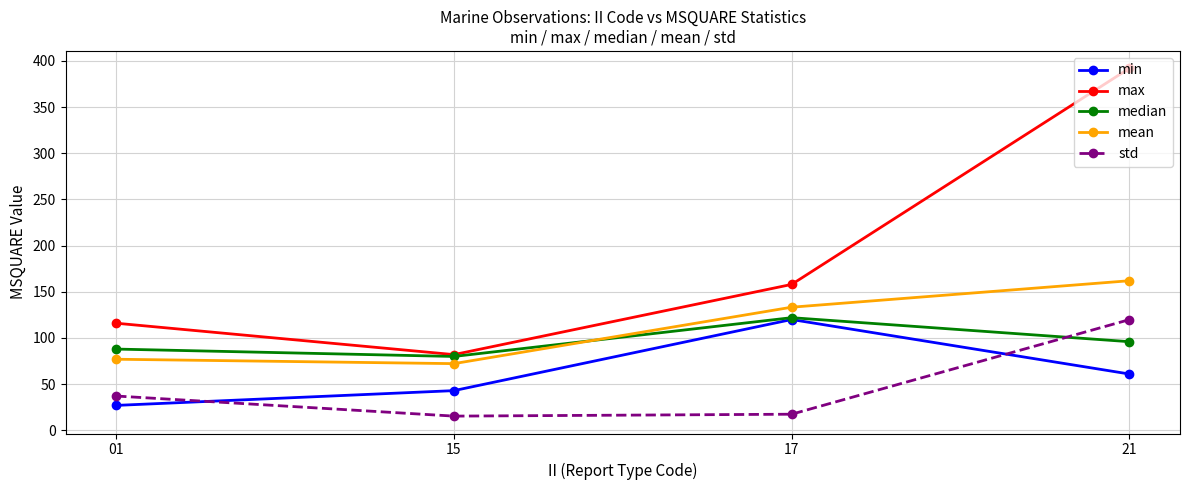

Between 01 and 21, which series saw the biggest shift?

max